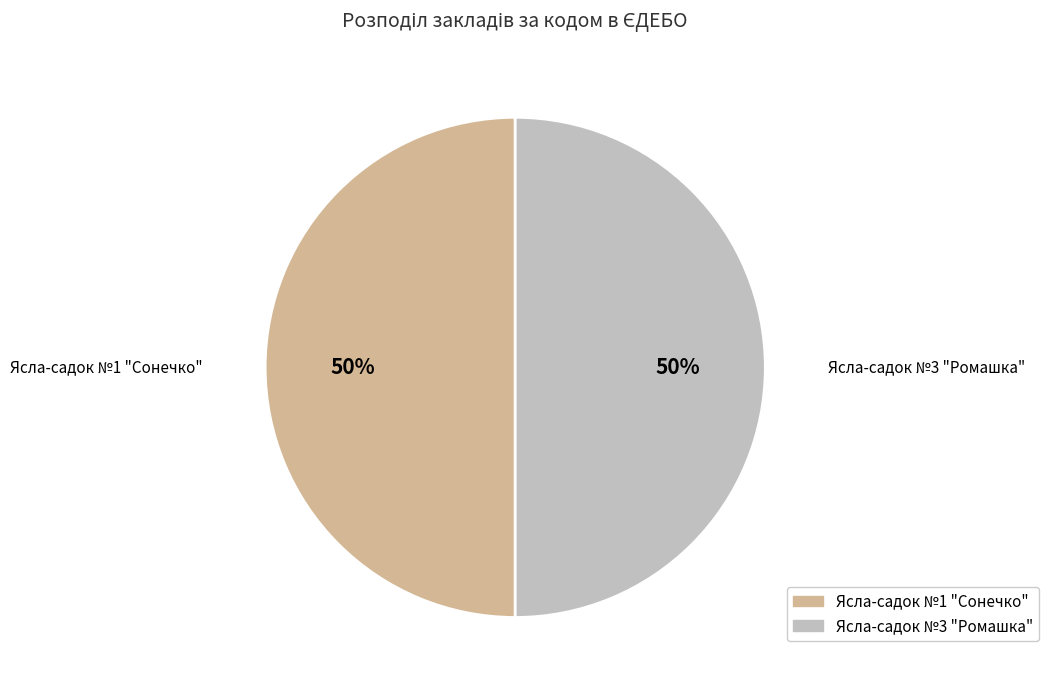

To the nearest percent, what is the average slice percentage?

50%